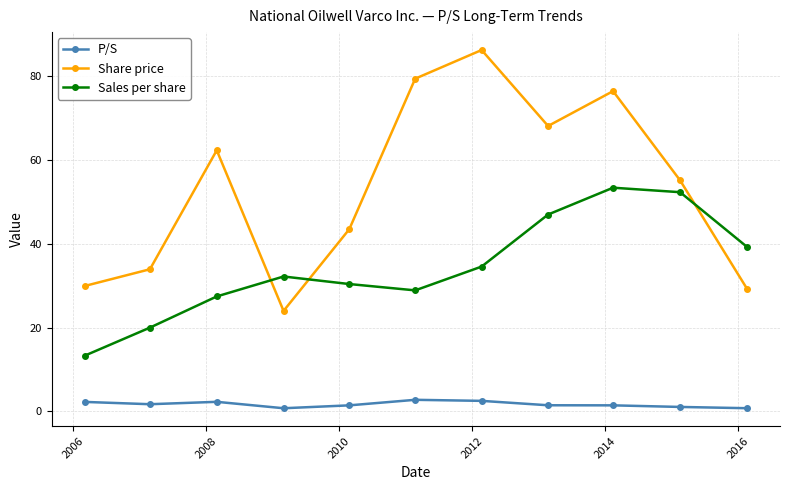

Rank the series by their maximum value, from highest to lowest.

Share price, Sales per share, P/S